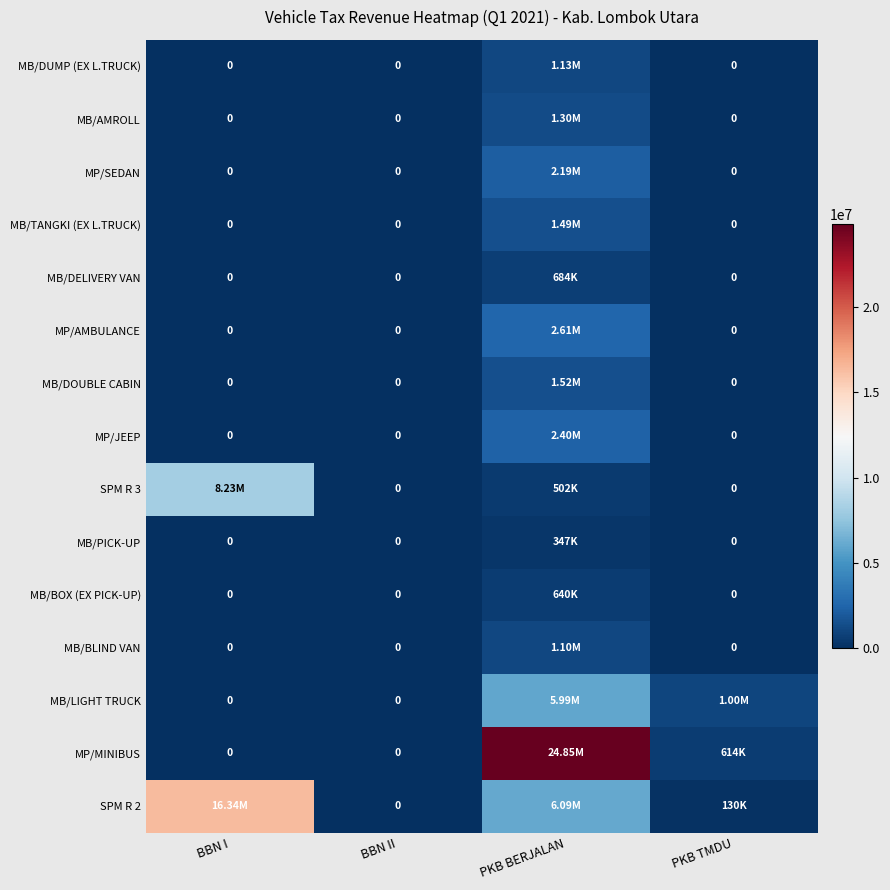

What is the difference between the maximum and minimum values in the SPM R 2 series?

16335000